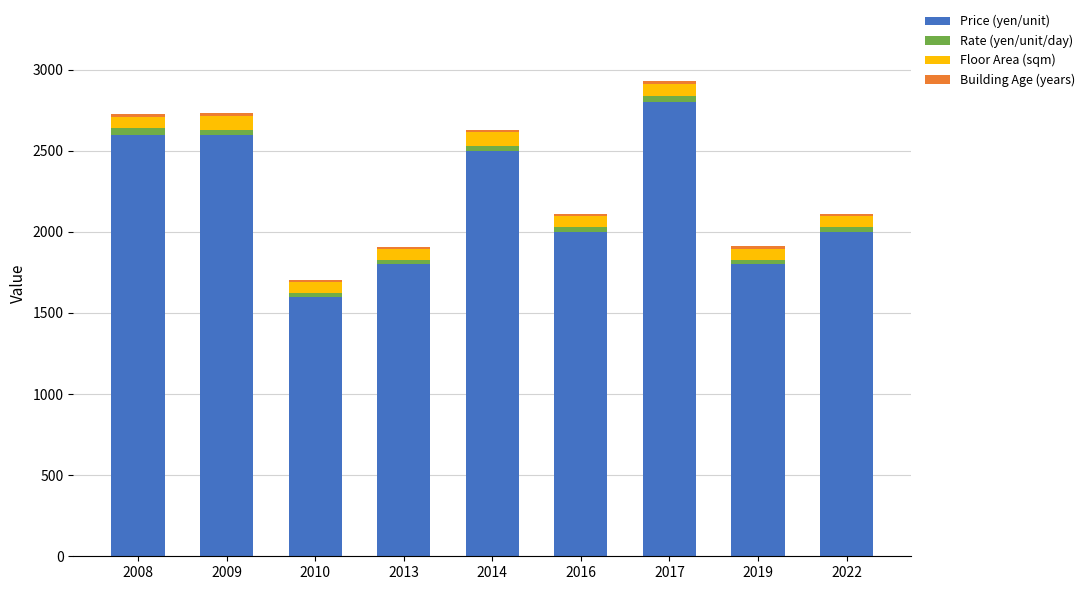

At which label does Price (yen/unit) reach its peak?

2017